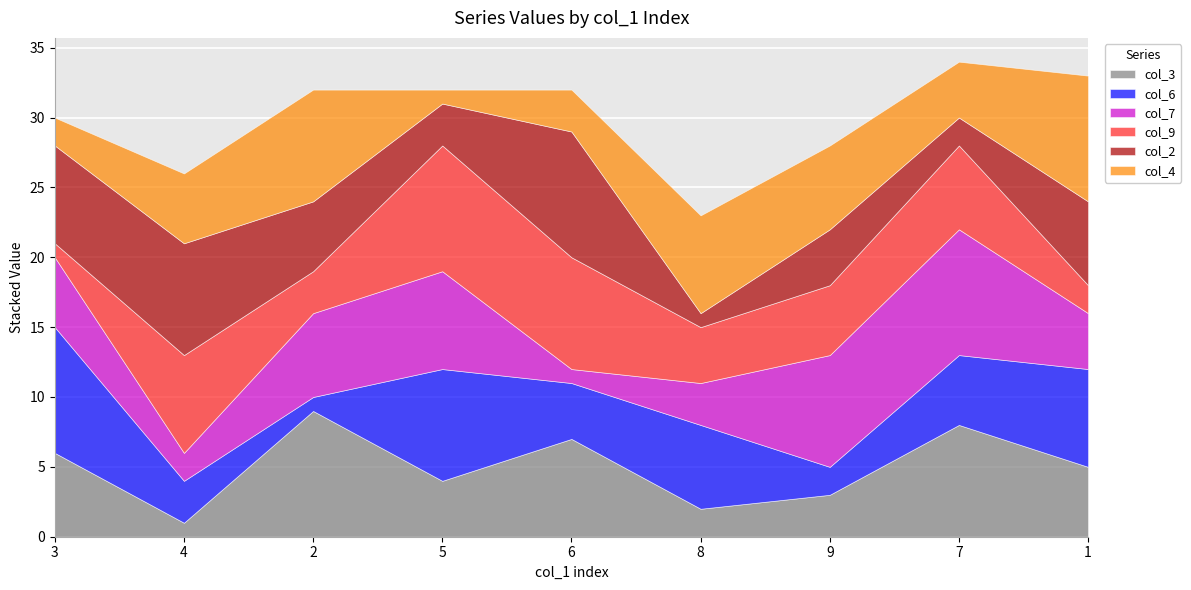

Is the value of col_9 at 6 greater than the value of col_3 at 6?

Yes